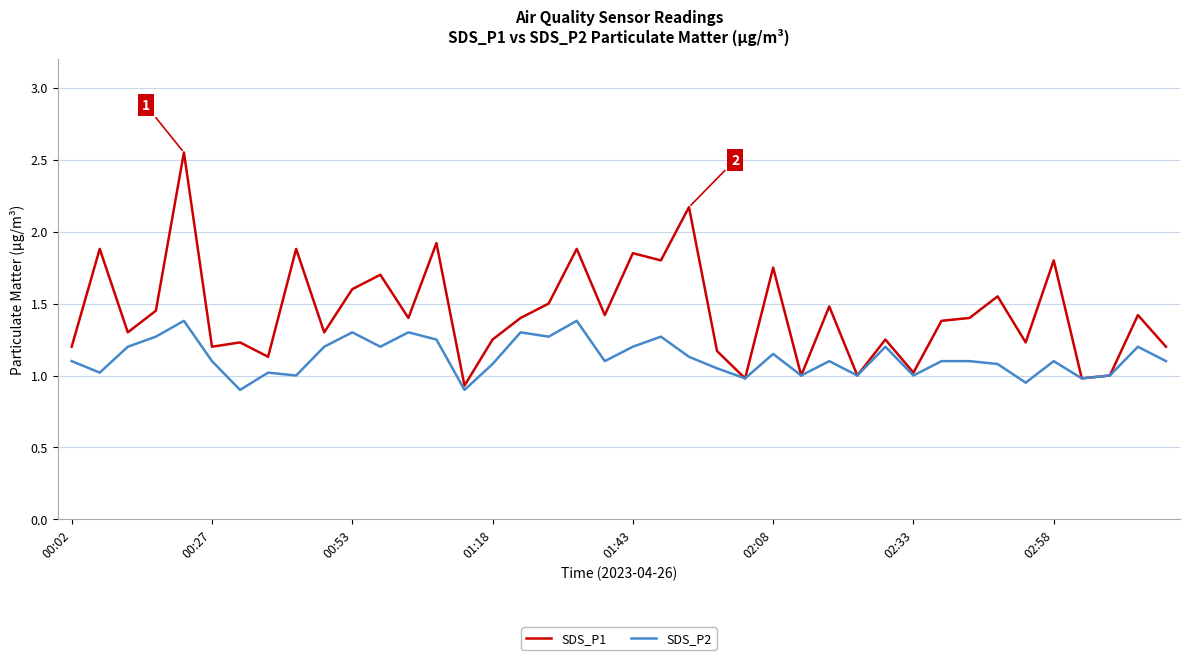

Rank the series by their maximum value, from highest to lowest.

SDS_P1, SDS_P2